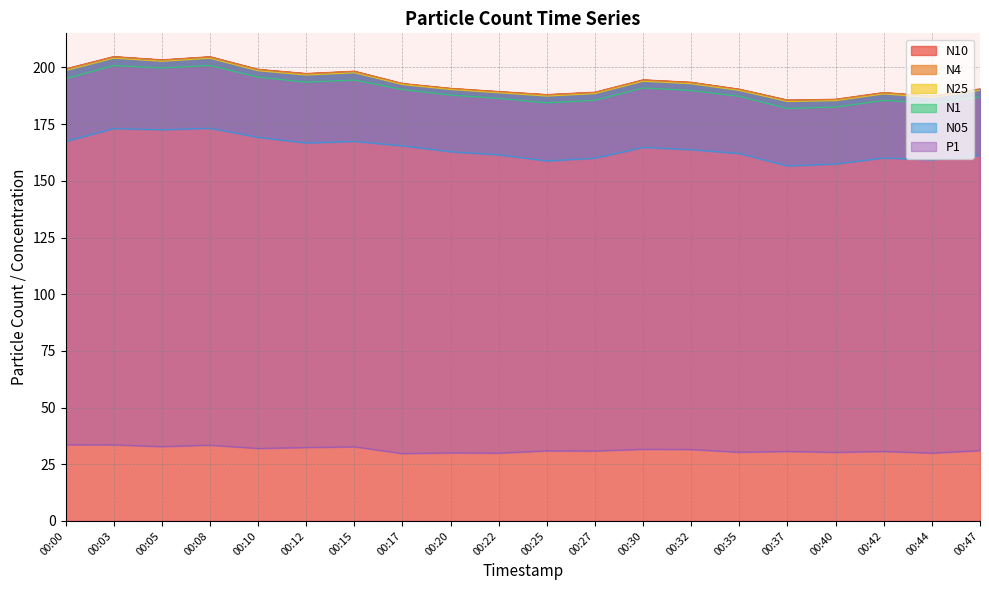

What is the value of the N25 point at the 12th from the left?

188.4